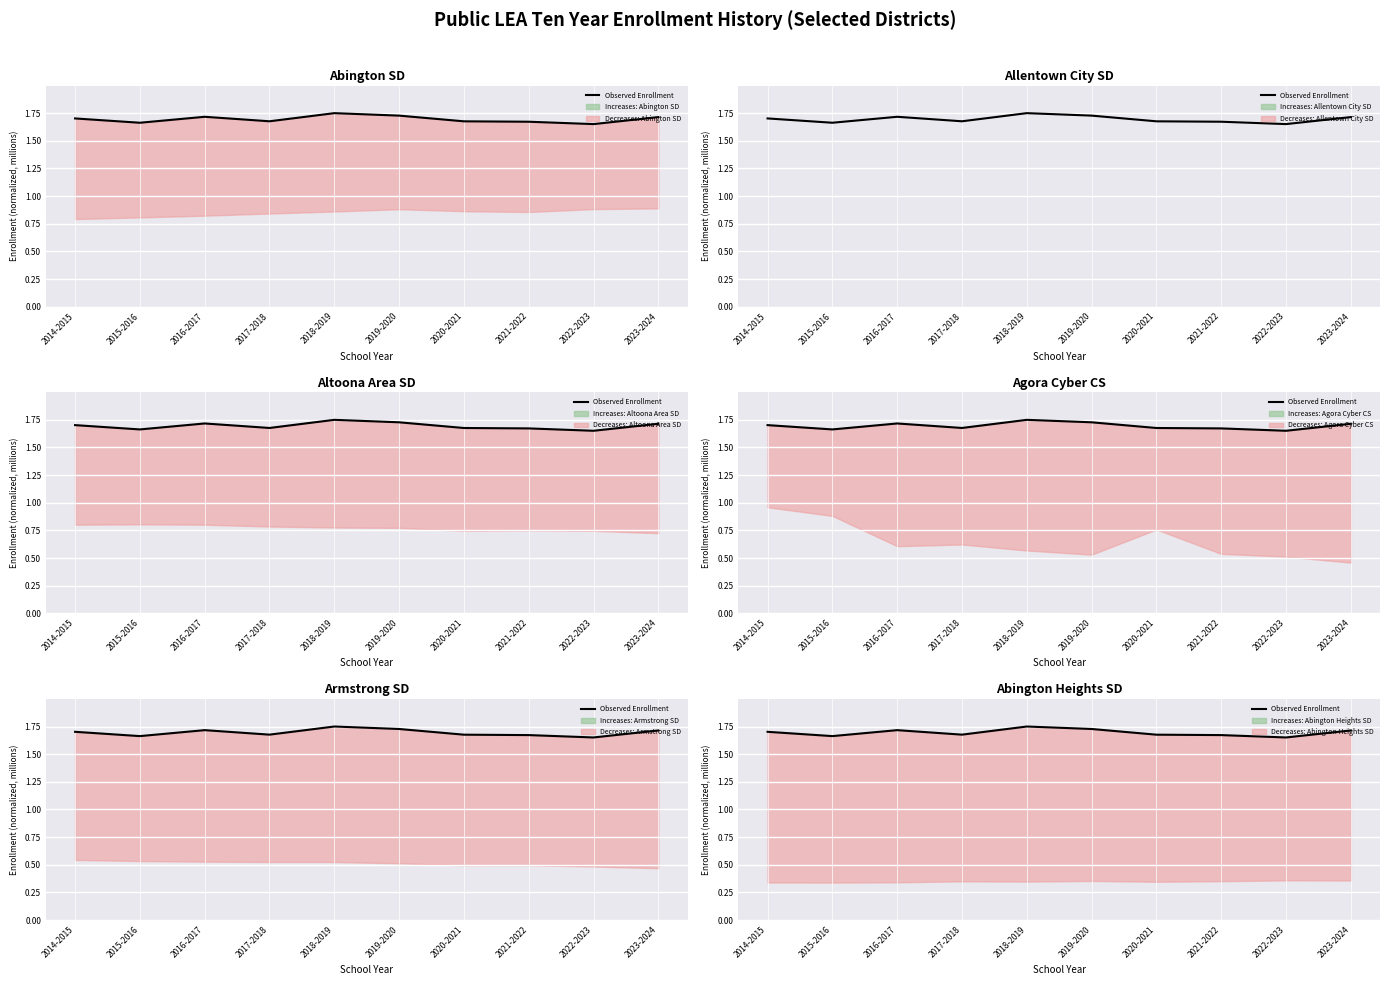

List the labels in order of value, largest first.

2018-2019, 2019-2020, 2016-2017, 2023-2024, 2014-2015, 2017-2018, 2020-2021, 2021-2022, 2015-2016, 2022-2023